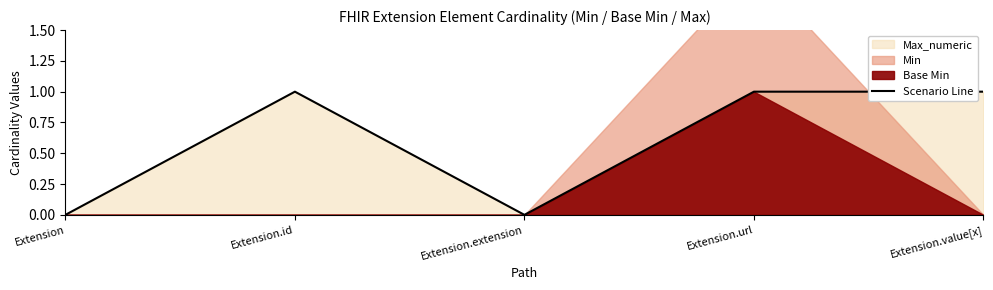

The chart shows a value of 0 at Extension.id. True or false?

False